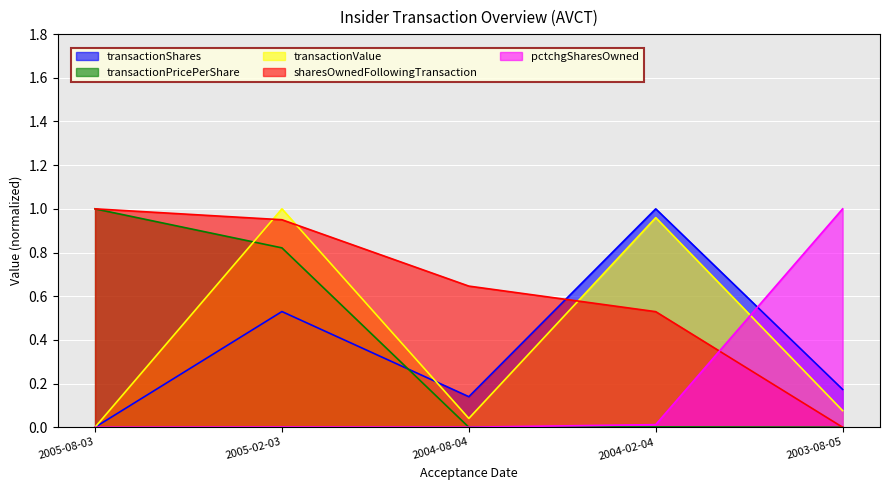

Reading left to right, transcribe all the data shown in this chart.

transactionShares: 2005-08-03=0.0	2005-02-03=0.5	2004-08-04=0.1	2004-02-04=1.0	2003-08-05=0.2
transactionPricePerShare: 2005-08-03=1.0	2005-02-03=0.8	2004-08-04=0.0	2004-02-04=0.0	2003-08-05=0.0
transactionValue: 2005-08-03=0.0	2005-02-03=1.0	2004-08-04=0.0	2004-02-04=1.0	2003-08-05=0.1
sharesOwnedFollowingTransaction: 2005-08-03=1.0	2005-02-03=1.0	2004-08-04=0.6	2004-02-04=0.5	2003-08-05=0.0
pctchgSharesOwned: 2005-08-03=0.0	2005-02-03=0.0	2004-08-04=0.0	2004-02-04=0.0	2003-08-05=1.0